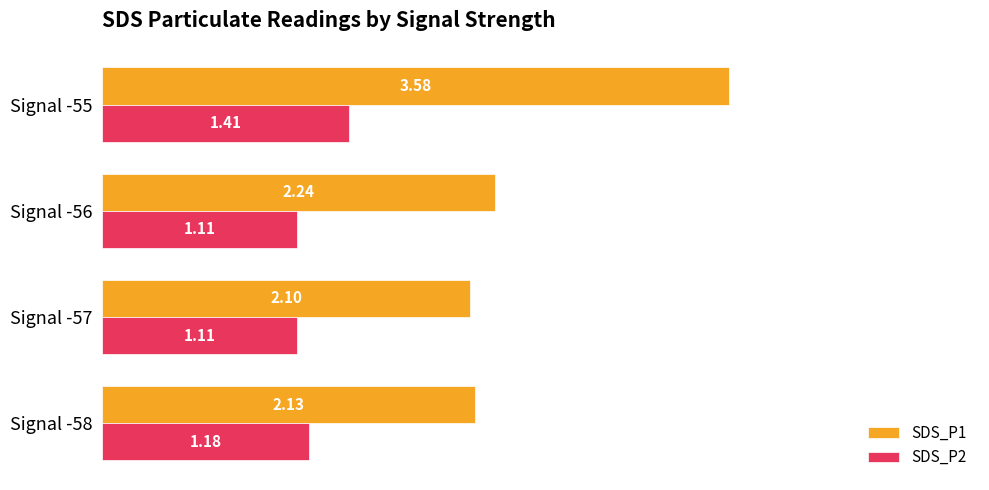

List the series in order of their peak value, lowest first.

SDS_P2, SDS_P1